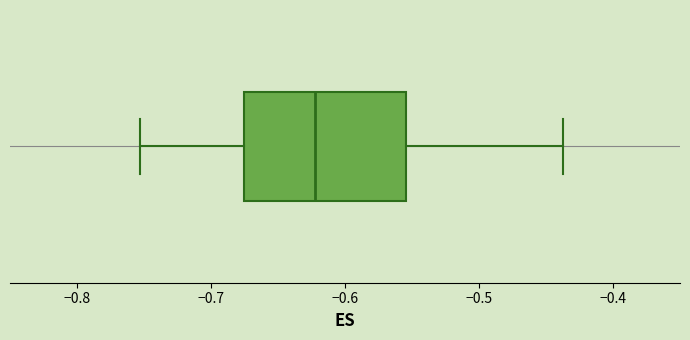

Transcribe this box plot: give where the median line is, the range the box spans, and where the two whiskers end, as read against the x-axis. The values are not printed on the chart, so give them approximately, as read against the axis.

median -0.62, box -0.68 to -0.55, whiskers -0.75 to -0.44